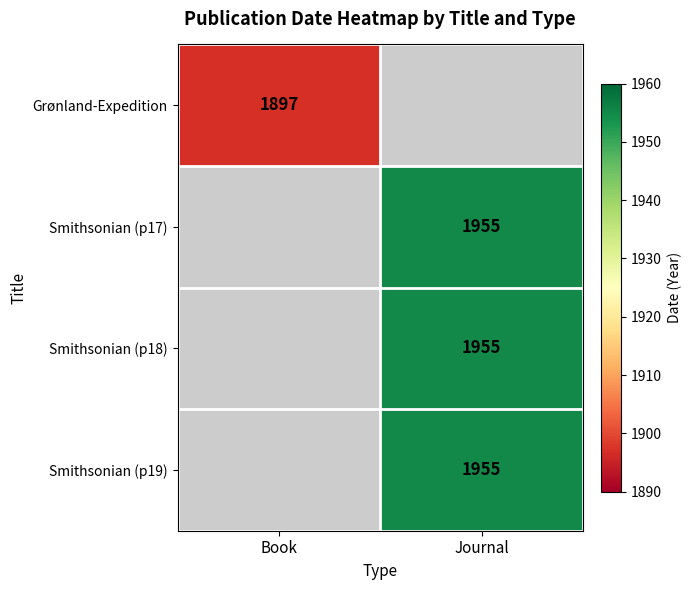

True or false: Smithsonian (p17) has a value of 1271 at Journal.

False